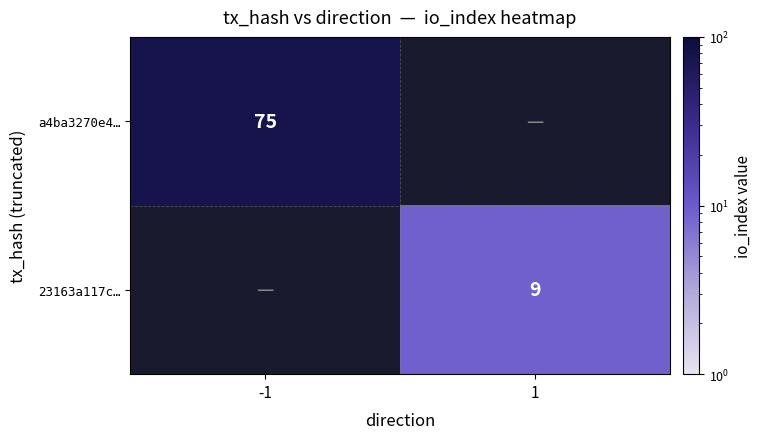

Is it true that a4ba3270e4… equals 75 at -1?

True